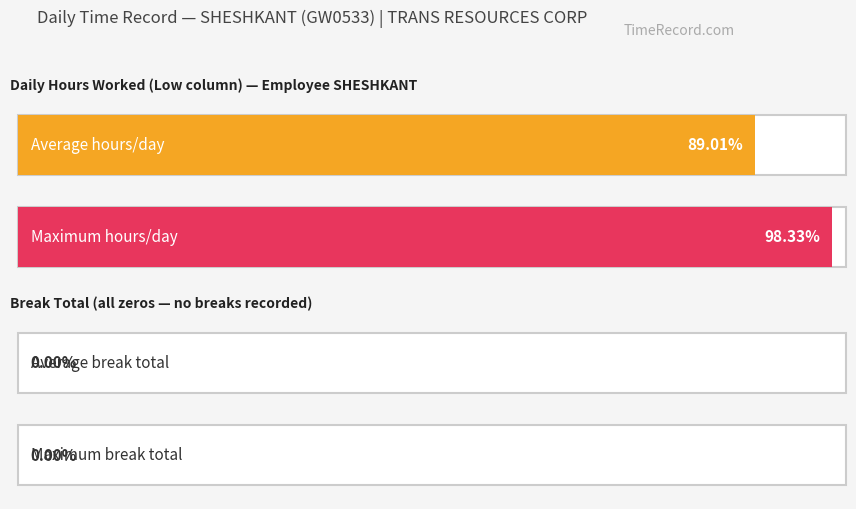

List the series in order of their peak value, lowest first.

Break Total, Low (Hours Worked)